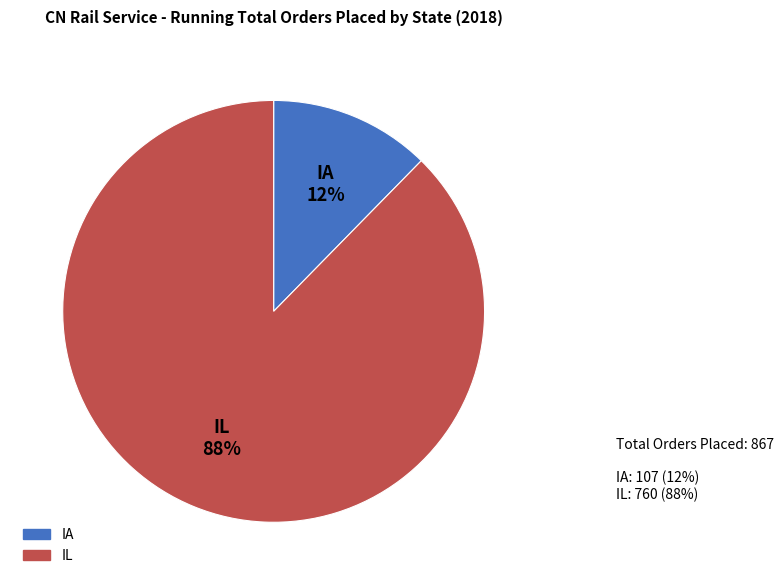

Is it true that IA is 1% of the pie?

False